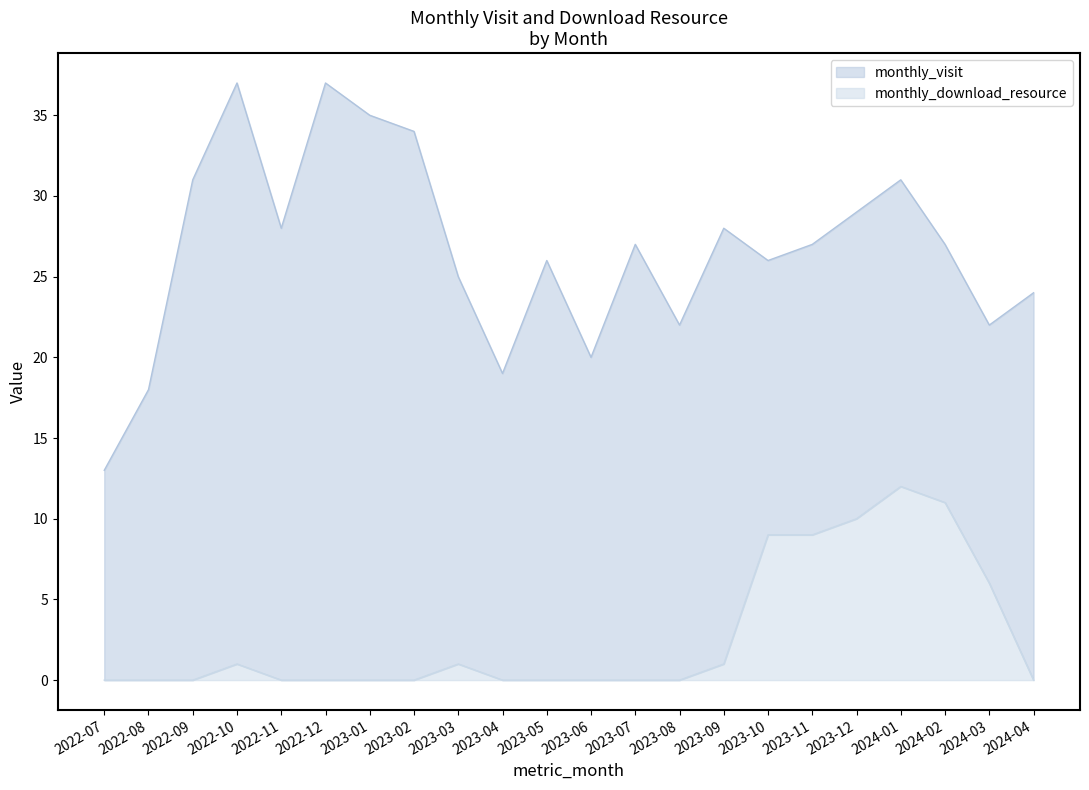

Count the number of categories in the chart.

22